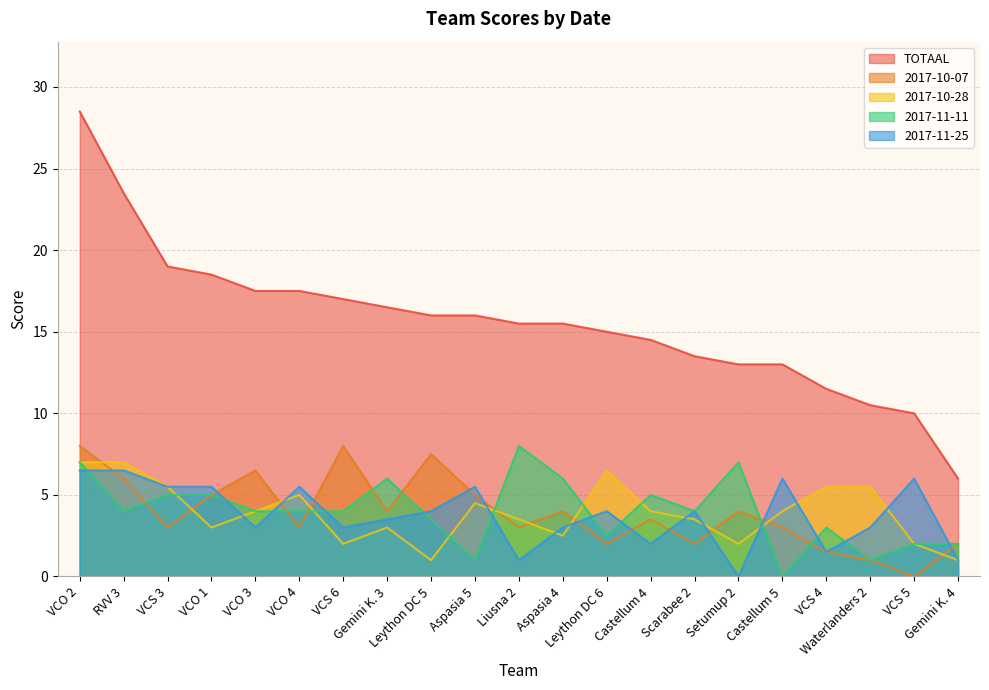

List the series in order of their peak value, highest first.

TOTAAL, 2017-10-07, 2017-11-11, 2017-10-28, 2017-11-25